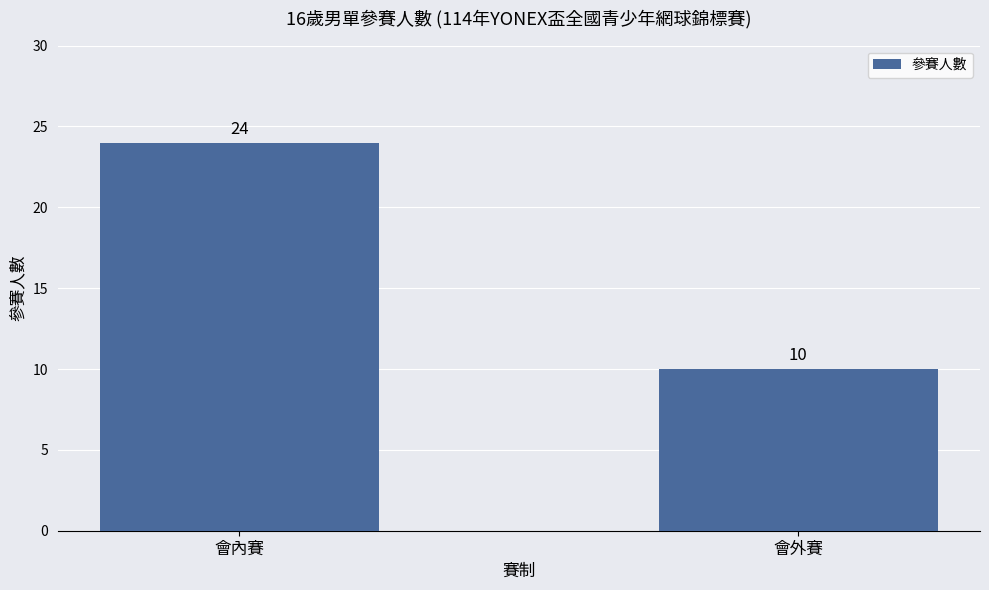

What is the sum of the values at 會內賽 and 會外賽?

34